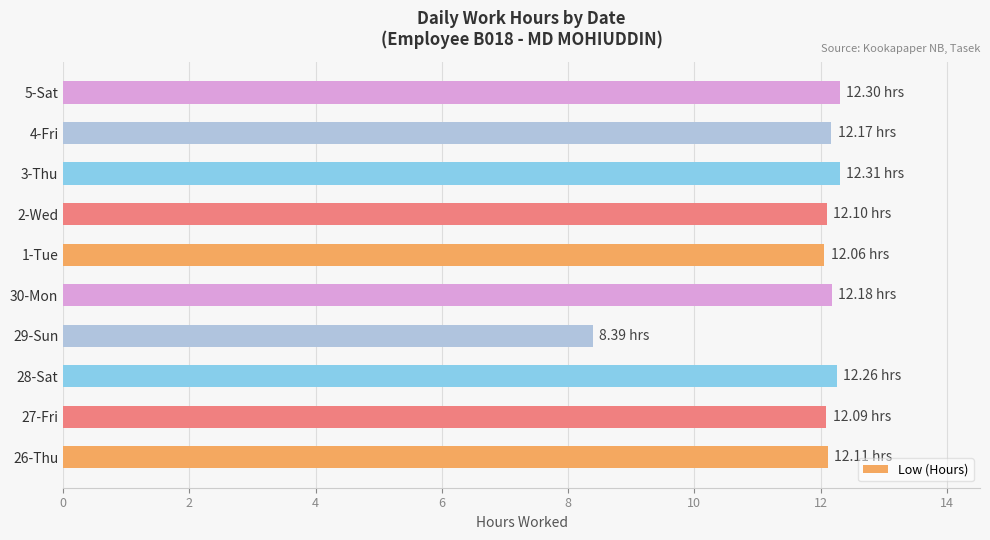

What is the sum of all values?

118.0